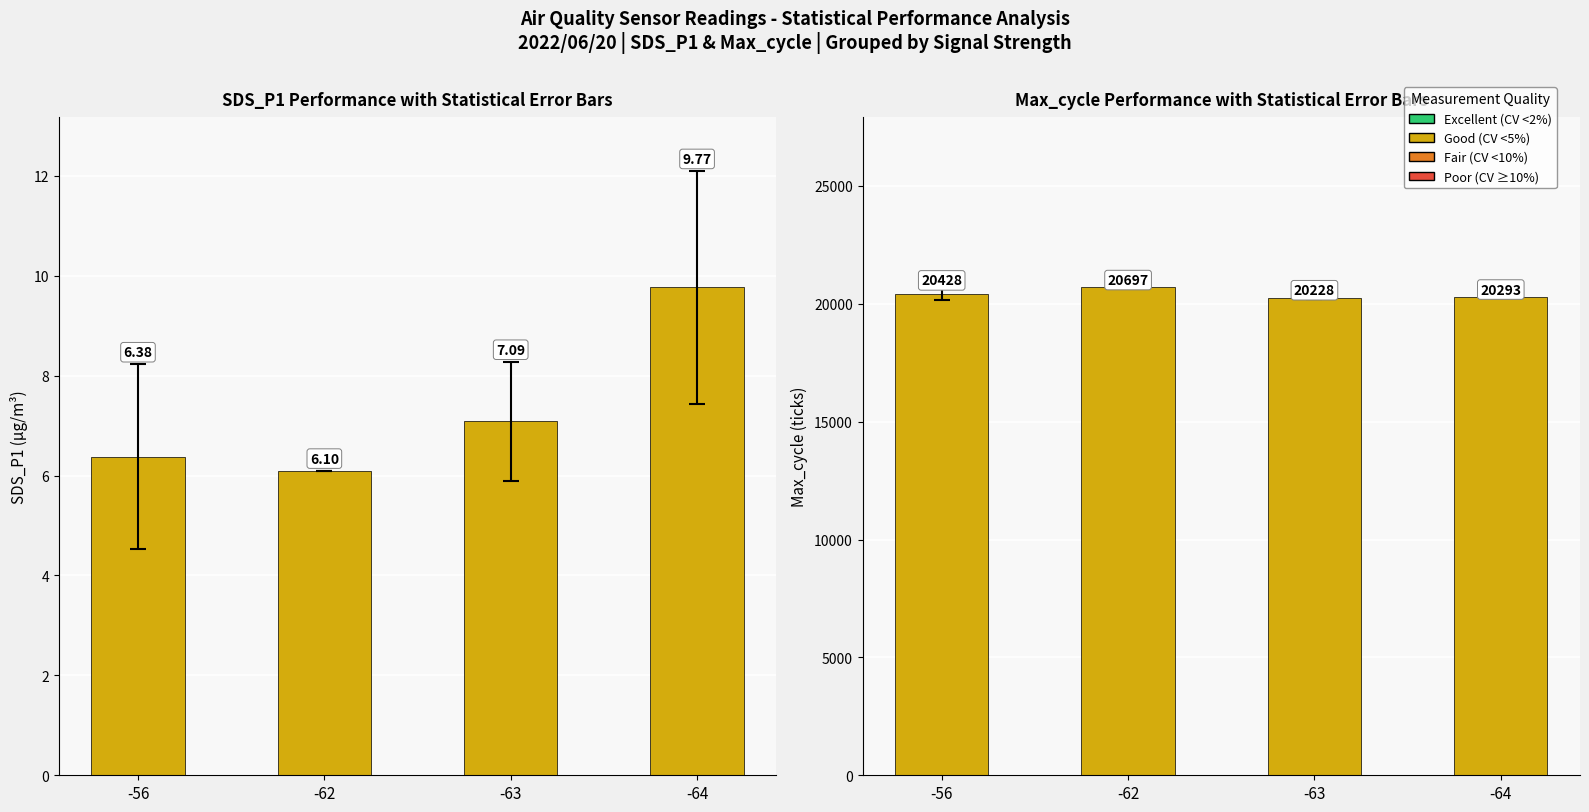

What is the difference between the Max_cycle values at -63 and -56?

200.0